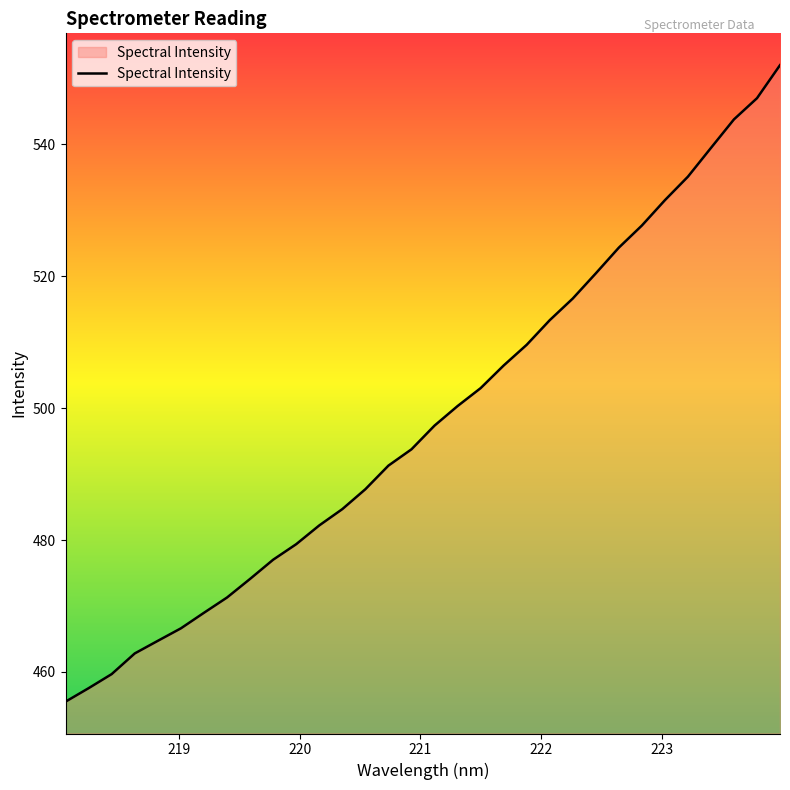

What is the maximum value shown in the chart?

552.0